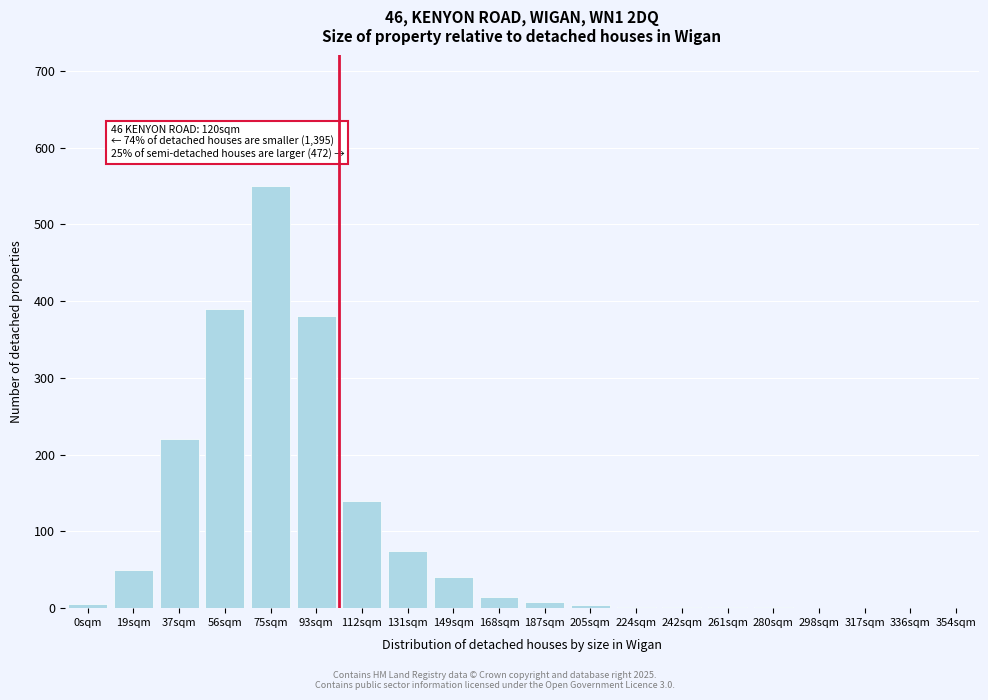

What is the sum of all values?

1882